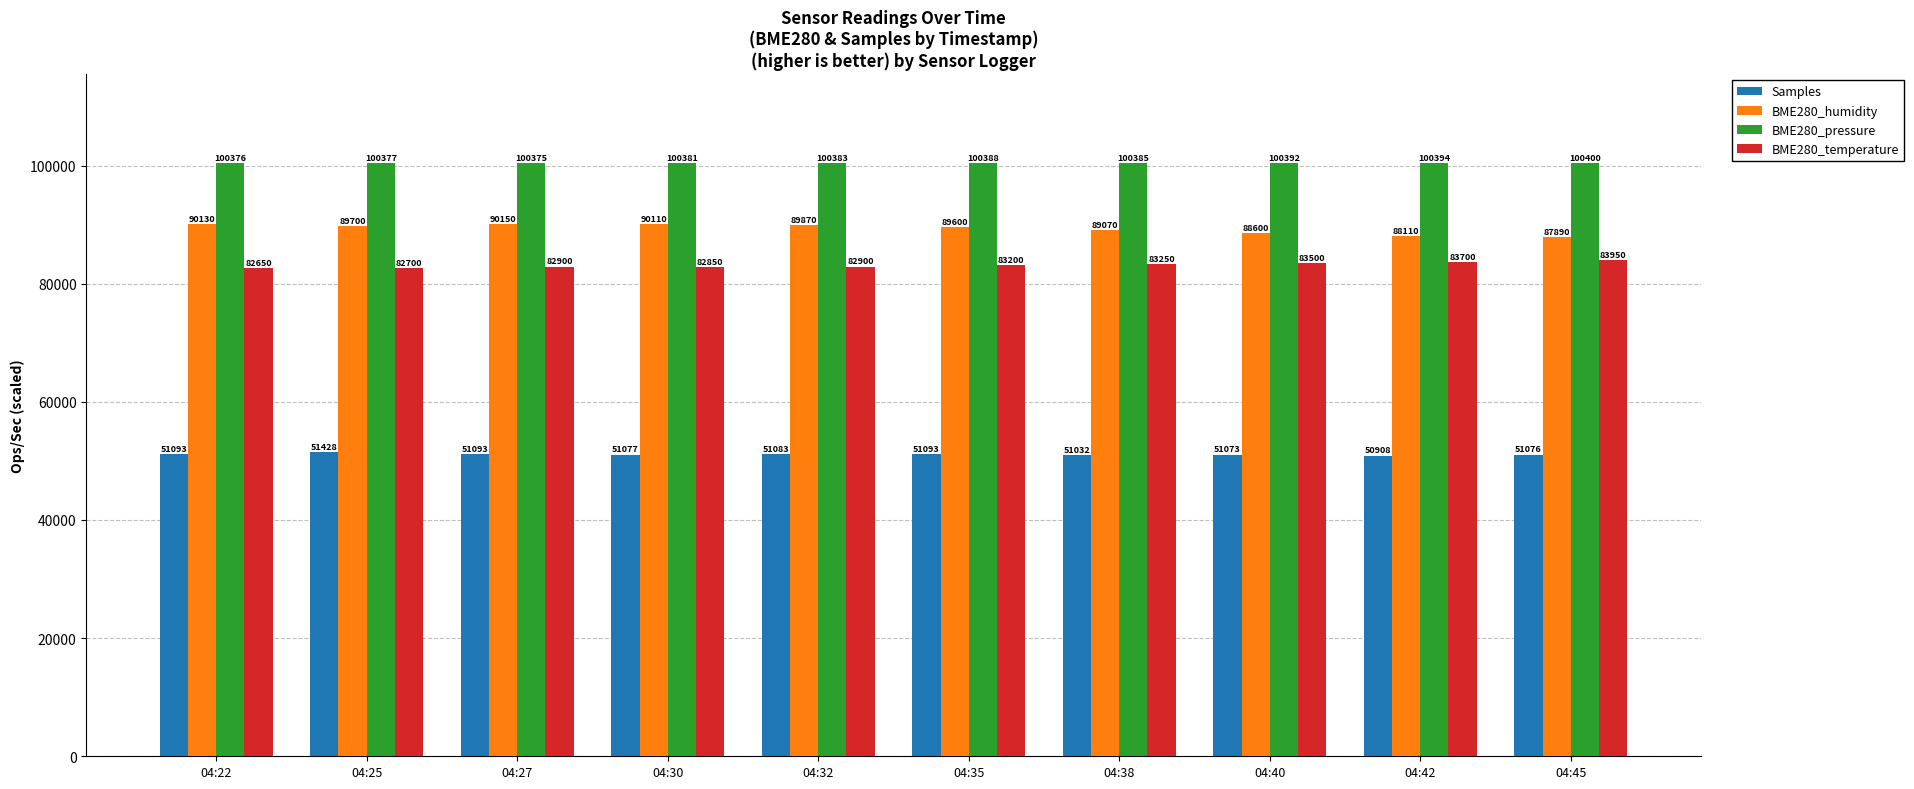

List the labels in order of BME280_humidity value, smallest first.

04:45, 04:42, 04:40, 04:38, 04:35, 04:25, 04:32, 04:30, 04:22, 04:27